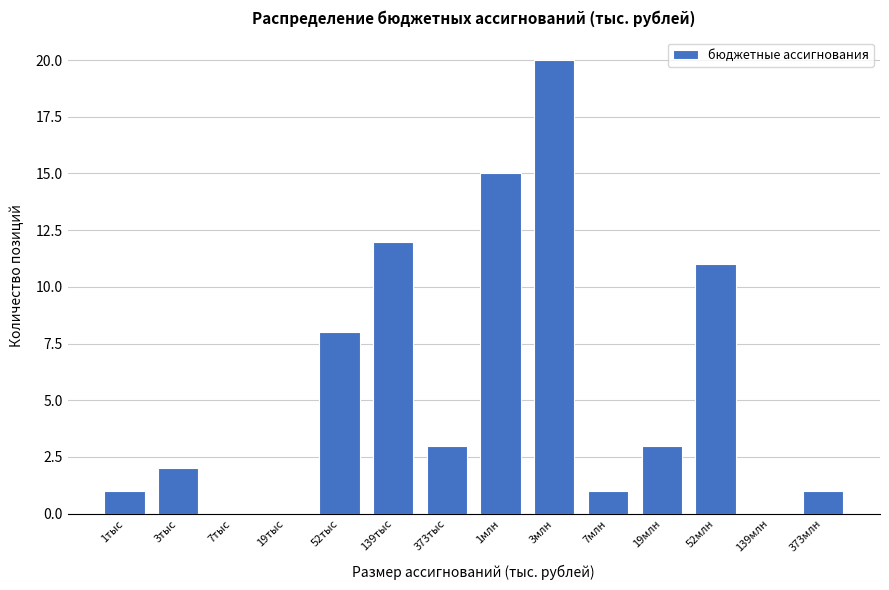

Reading left to right, extract all data points from this chart.

1тыс=1	3тыс=2	7тыс=0	19тыс=0	52тыс=8	139тыс=12	373тыс=3	1млн=15	3млн=20	7млн=1	19млн=3	52млн=11	139млн=0	373млн=1